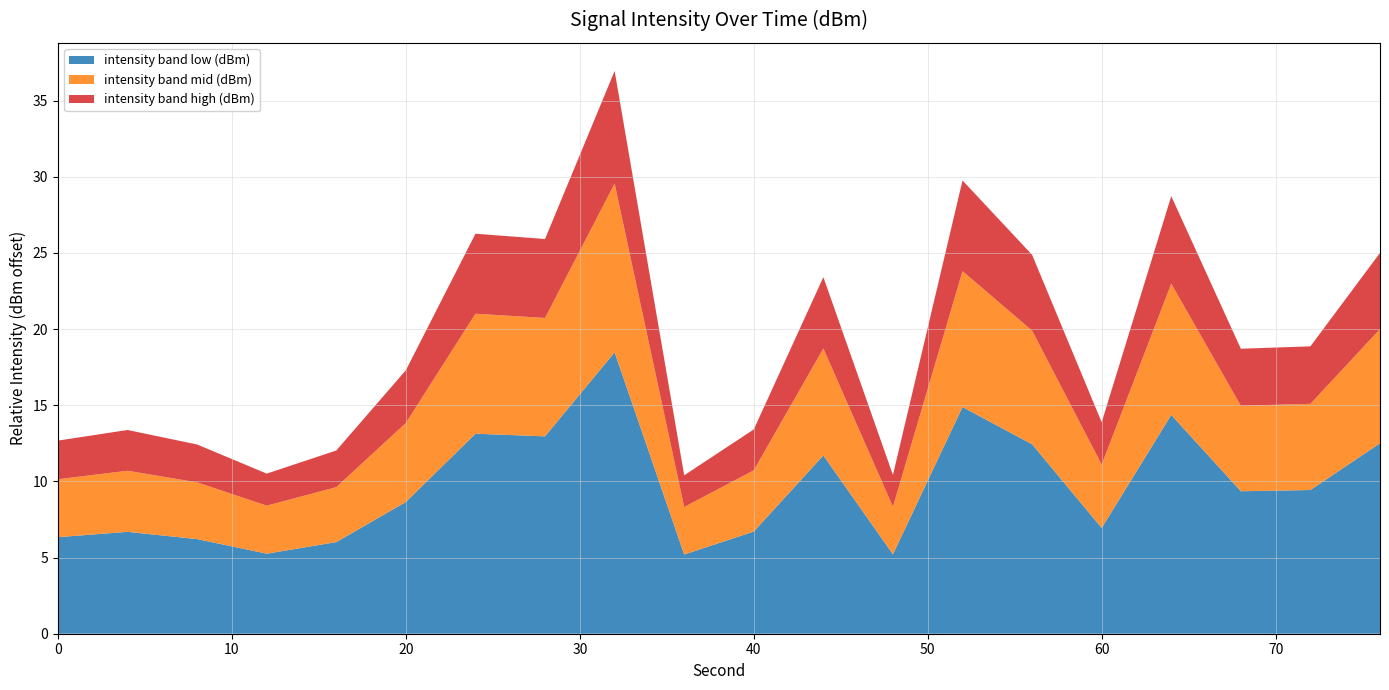

What is the highest value of the intensity band low (dBm) series?

18.5